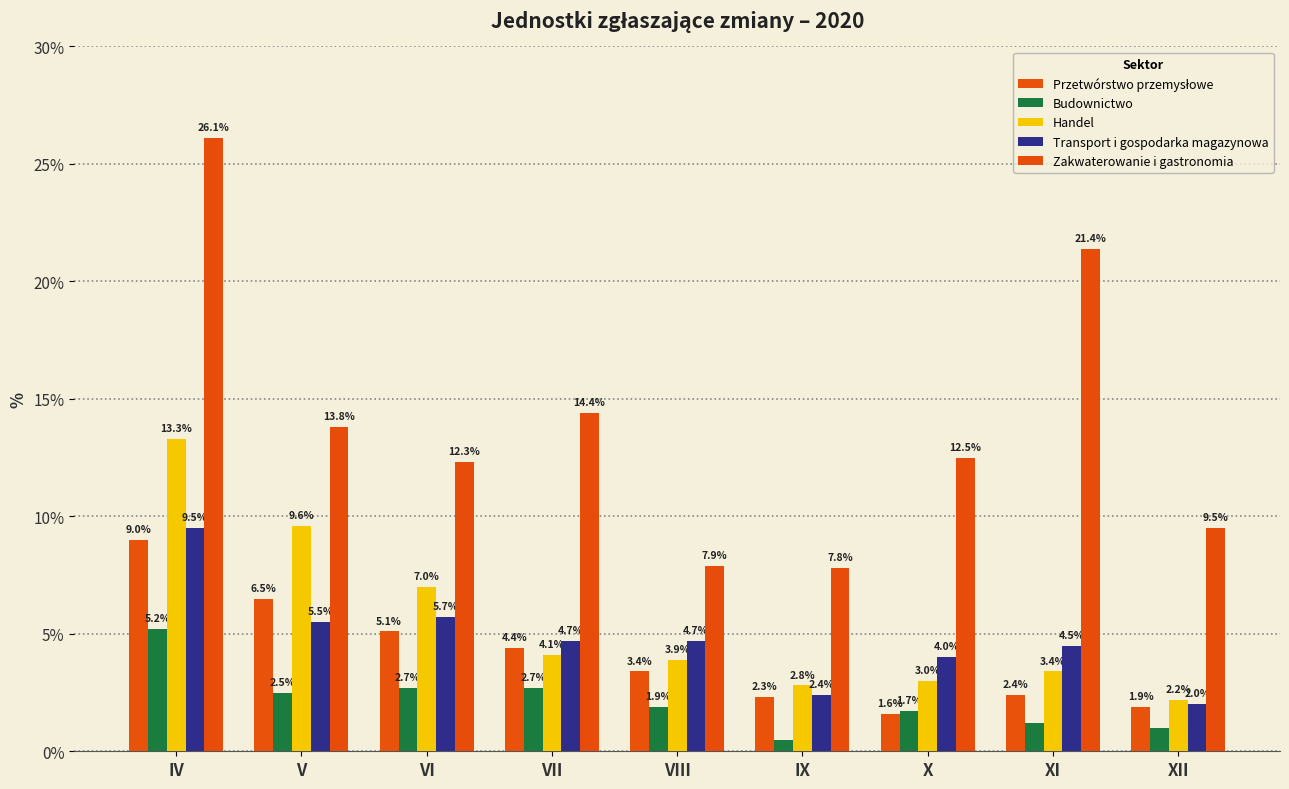

At which category is the sum across all series the highest?

IV